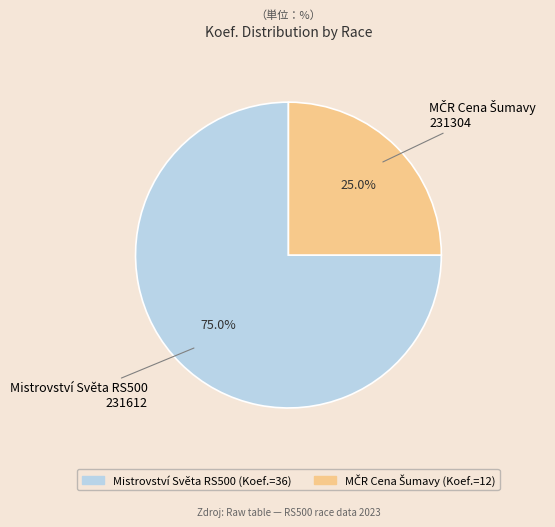

What percentage is NOT represented by Mistrovství Světa RS500 (Koef.=36)?

25.0%